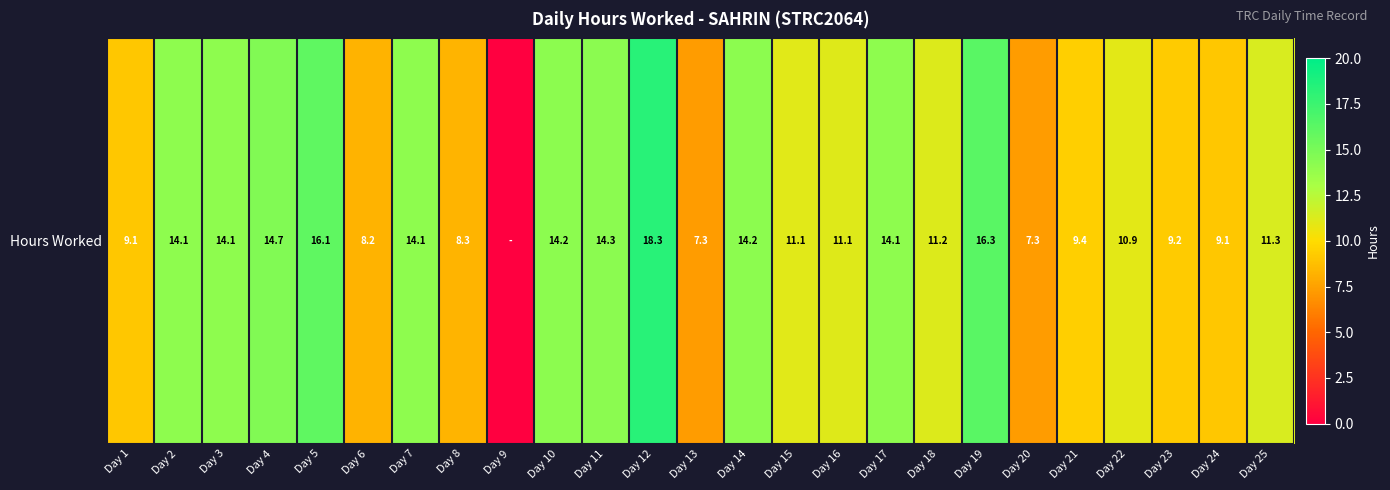

What is the difference between the second highest and minimum values?

16.3